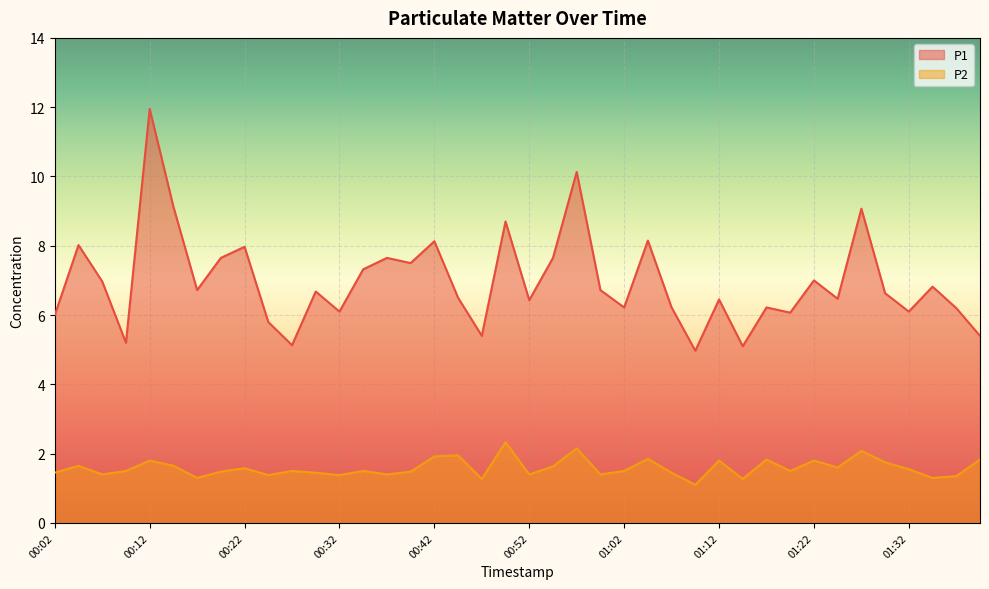

What are all the series names shown in the legend?

P1, P2